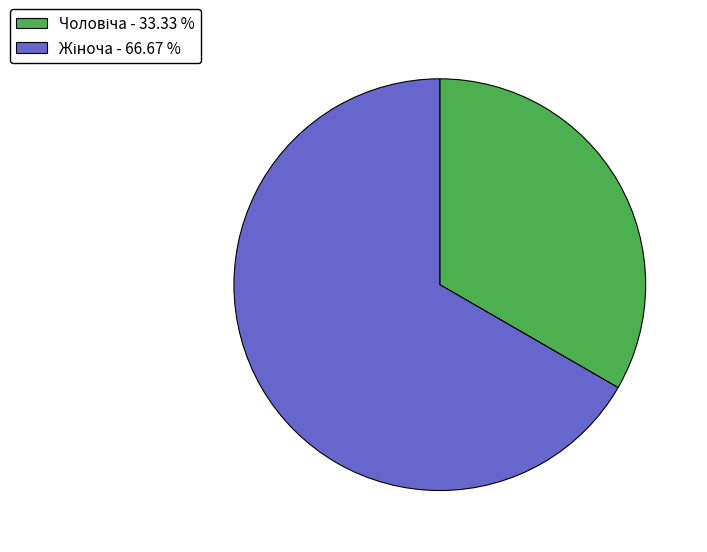

Does any single category account for the majority?

Yes